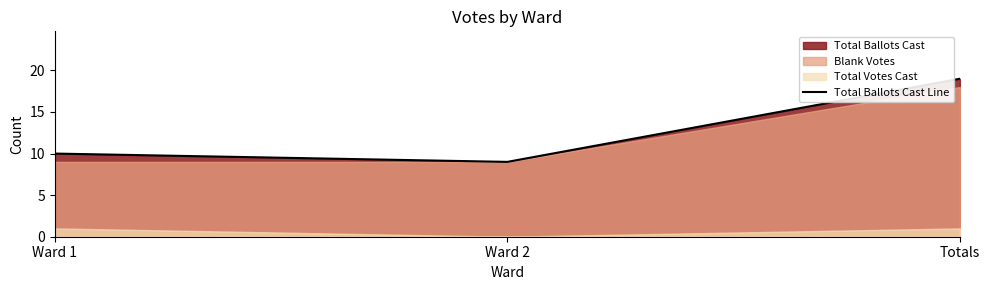

What is the sum of all values?

38